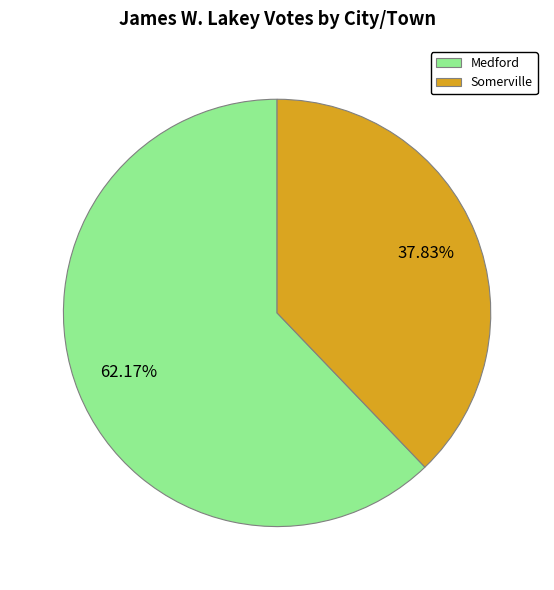

Which has a higher value, Medford or Somerville?

Medford